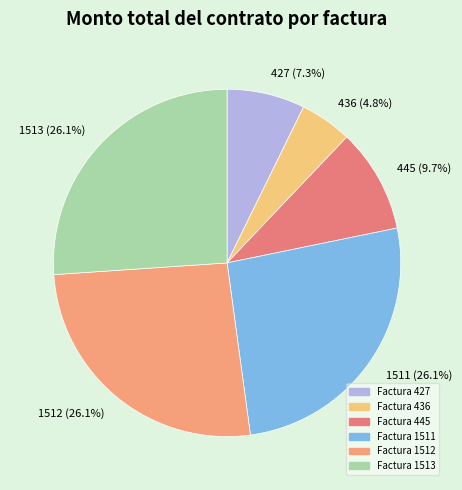

To the nearest percent, what is the combined percentage of 1511 and 1513?

52%